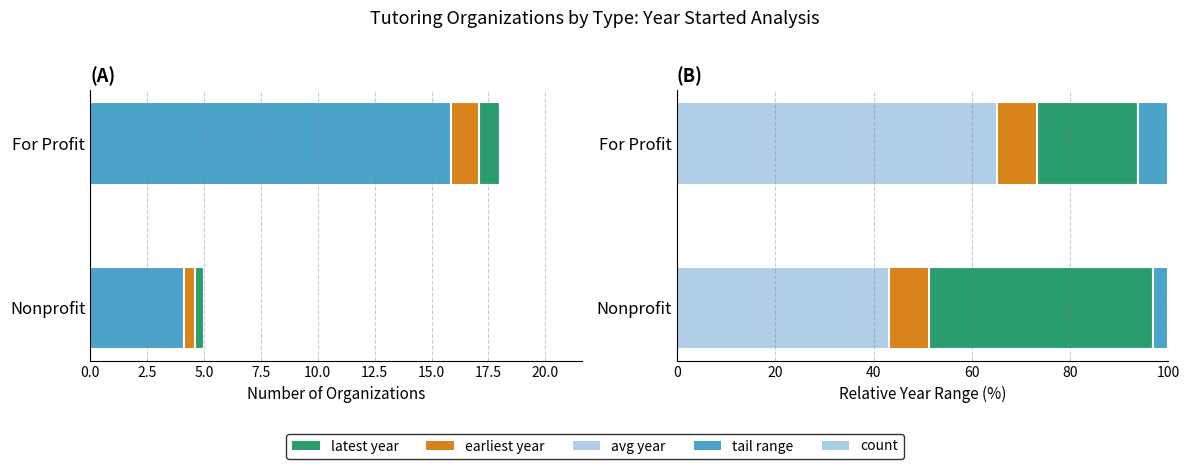

What is the total value across all series at Nonprofit?

6.3